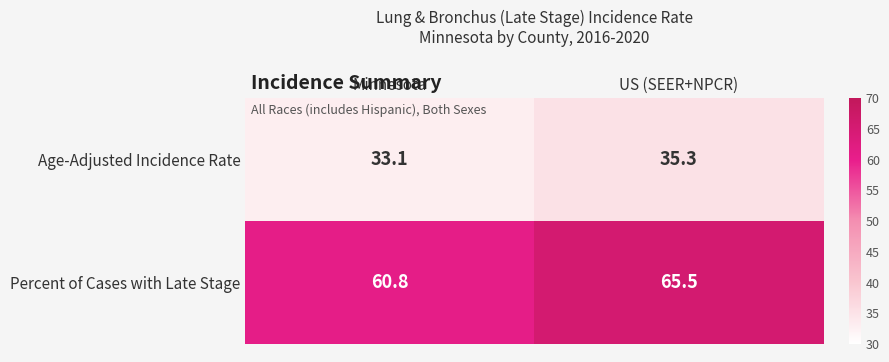

At which label does Percent of Cases with Late Stage reach its minimum?

Minnesota